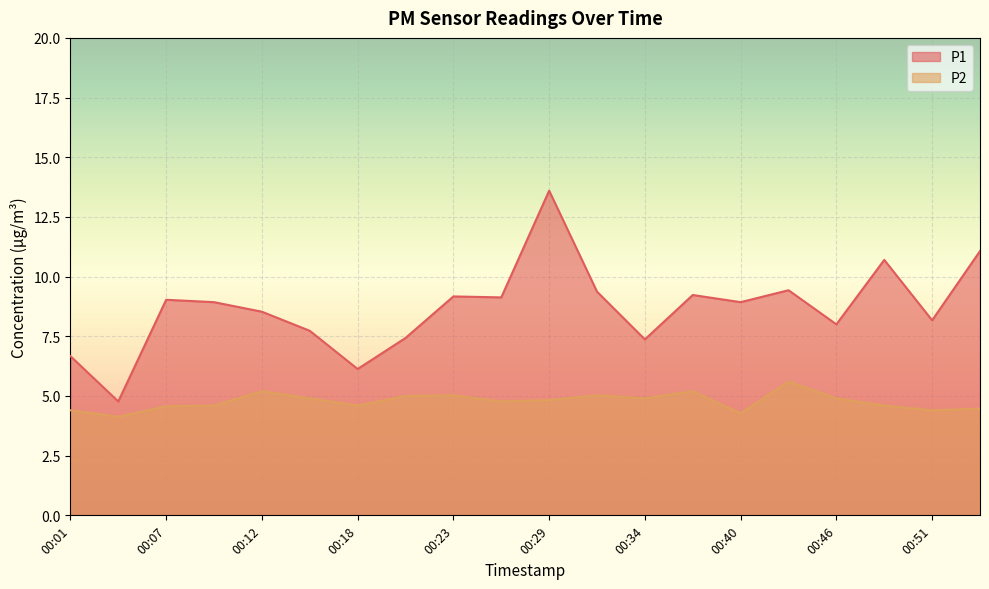

True or false: P2 has a value of 2.4 at 00:29.

False